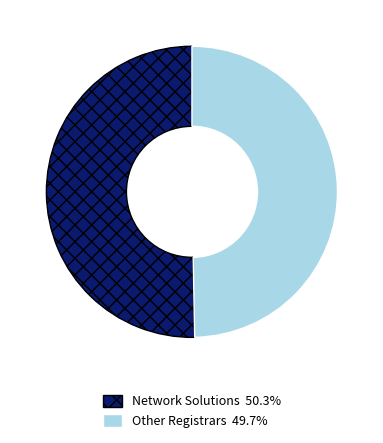

Is there any slice that represents more than half of the pie?

Yes